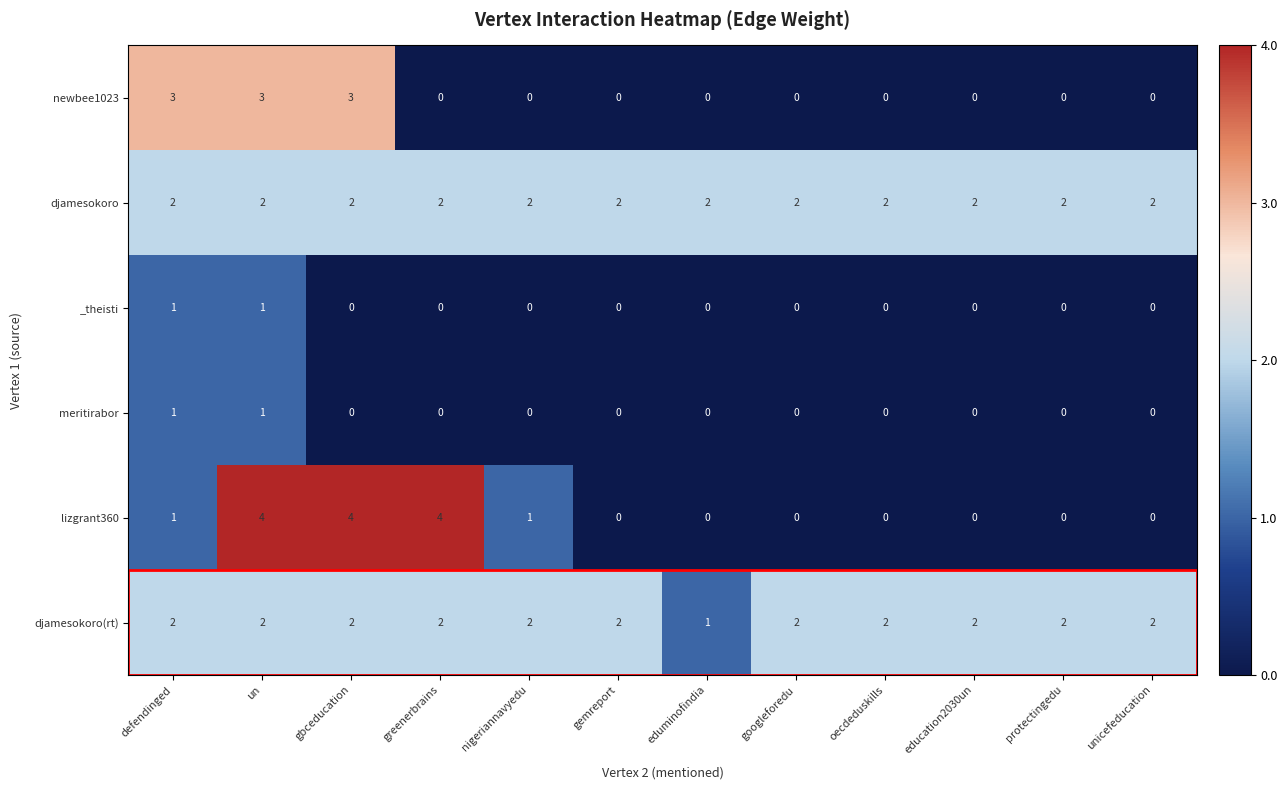

At which category is the sum across all series the highest?

un